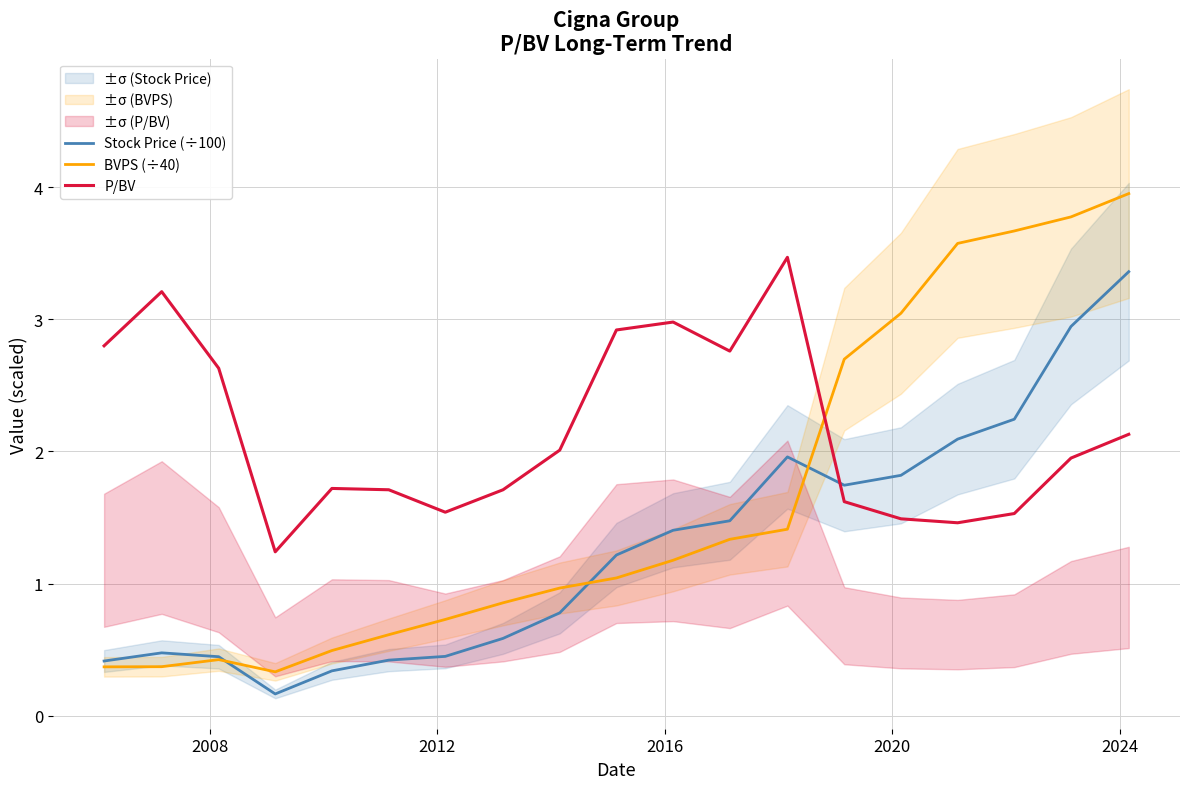

What is the minimum value shown in the chart?

0.2